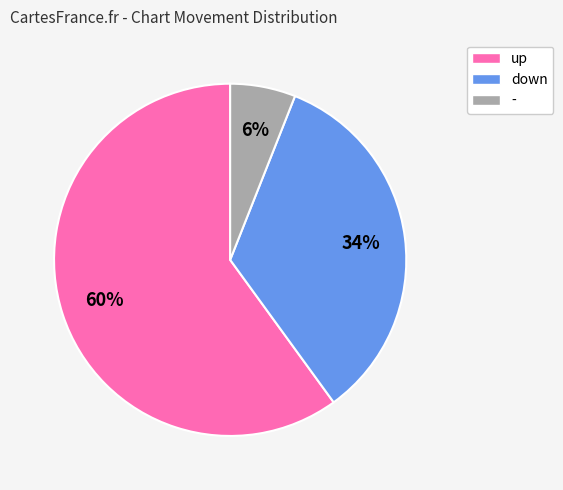

To the nearest percent, what percentage of the pie is down?

34%